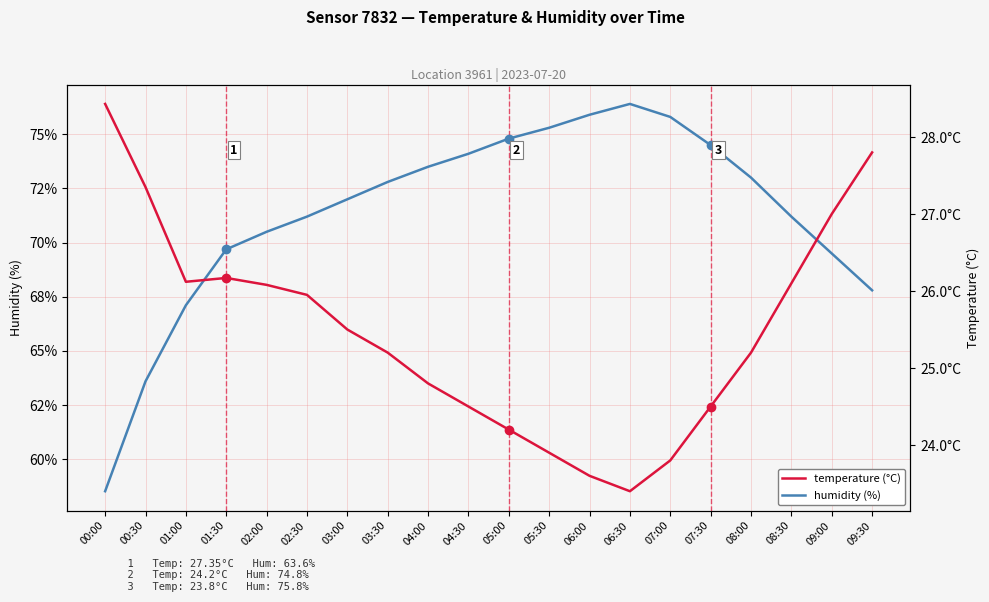

Reading left to right, extract all data points from this chart.

humidity: 00:00=58.5	00:30=63.6	01:00=67.1	01:30=69.7	02:00=70.5	02:30=71.2	03:00=72.0	03:30=72.8	04:00=73.5	04:30=74.1	05:00=74.8	05:30=75.3	06:00=75.9	06:30=76.4	07:00=75.8	07:30=74.5	08:00=73.0	08:30=71.2	09:00=69.5	09:30=67.8
temperature: 00:00=28.4	00:30=27.4	01:00=26.1	01:30=26.2	02:00=26.1	02:30=25.9	03:00=25.5	03:30=25.2	04:00=24.8	04:30=24.5	05:00=24.2	05:30=23.9	06:00=23.6	06:30=23.4	07:00=23.8	07:30=24.5	08:00=25.2	08:30=26.1	09:00=27.0	09:30=27.8